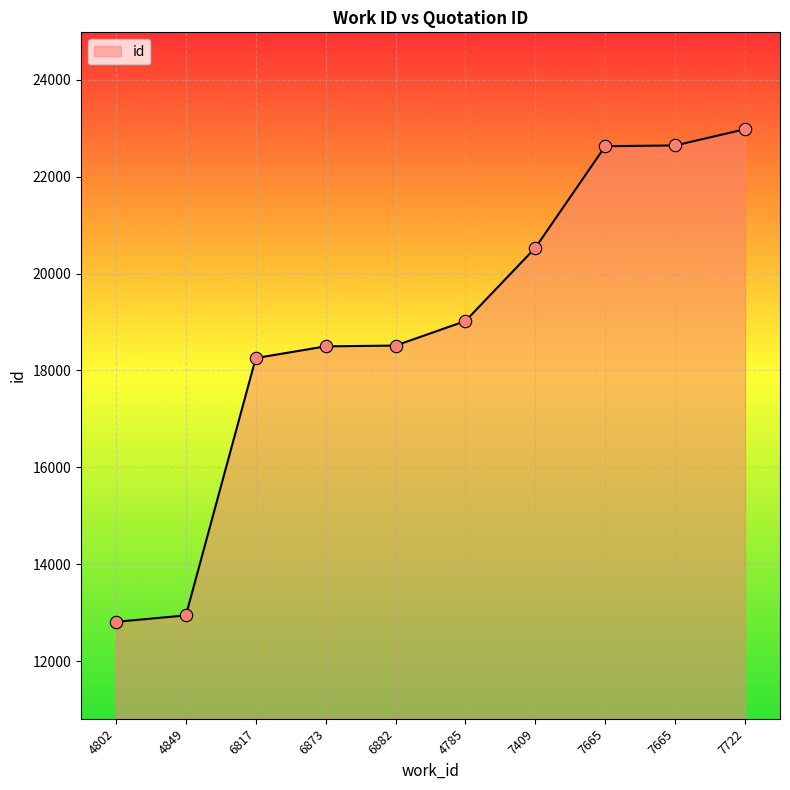

Which has a higher value, 7665 or 7665?

7665